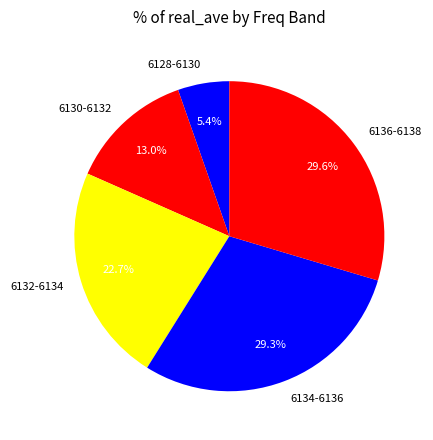

How many segments does this pie chart have?

5